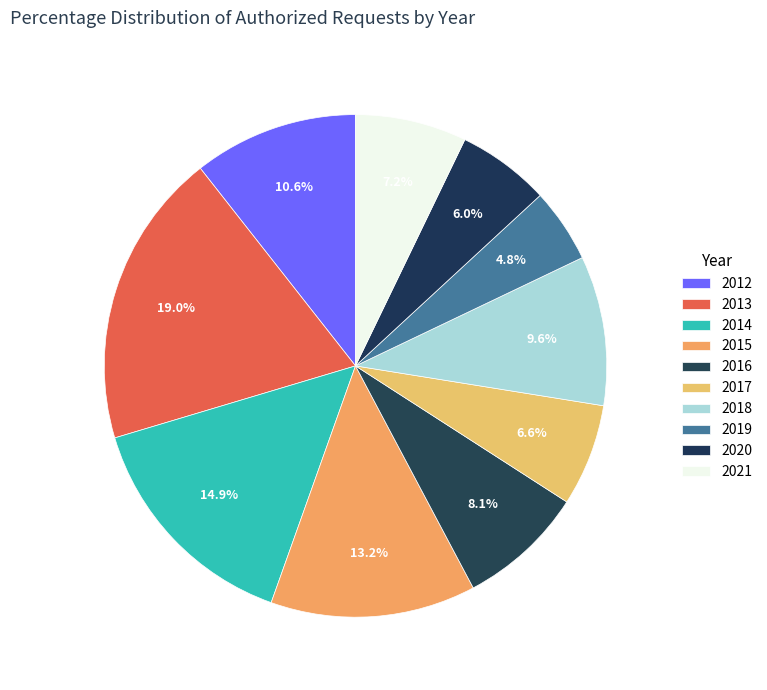

How many segments does this pie chart have?

10